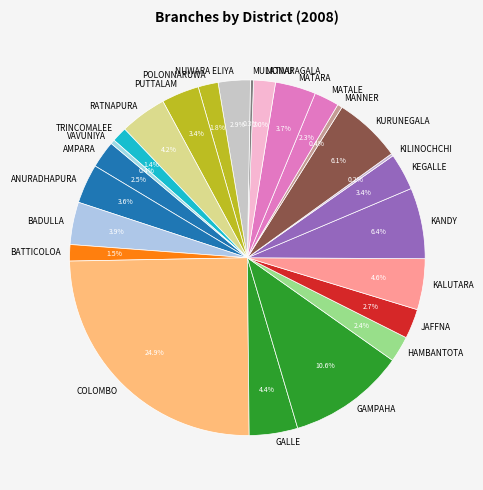

To the nearest percent, what is the difference between the largest and smallest slice percentages?

25%